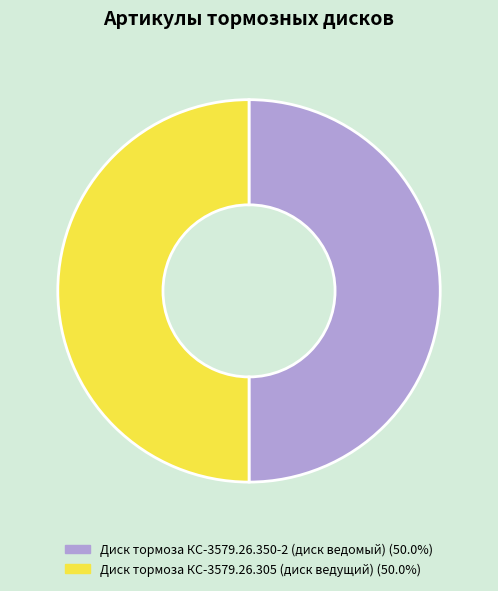

Combined, do Диск тормоза КС-3579.26.350-2 (диск ведомый) and Диск тормоза КС-3579.26.305 (диск ведущий) account for over 50%?

Yes